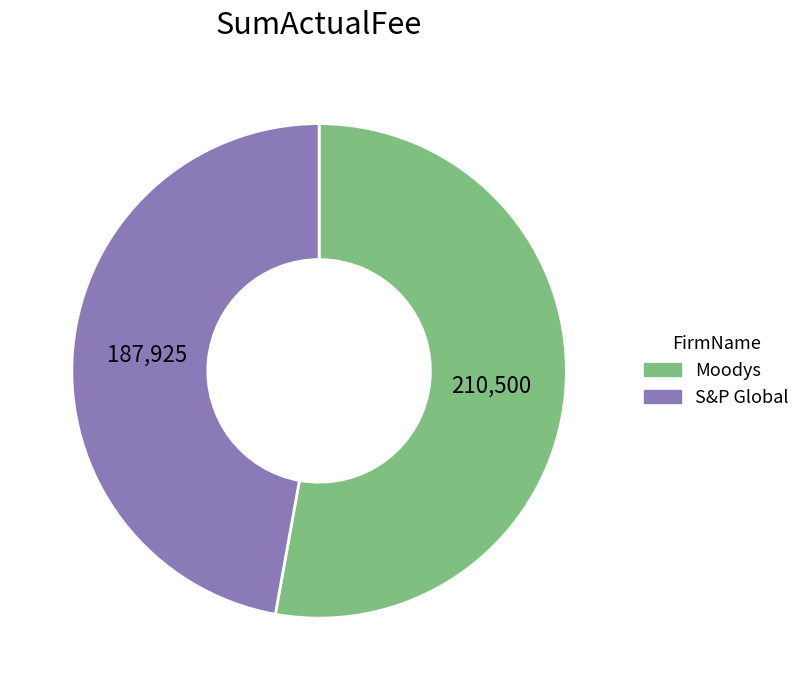

Count the number of slices in the pie.

2